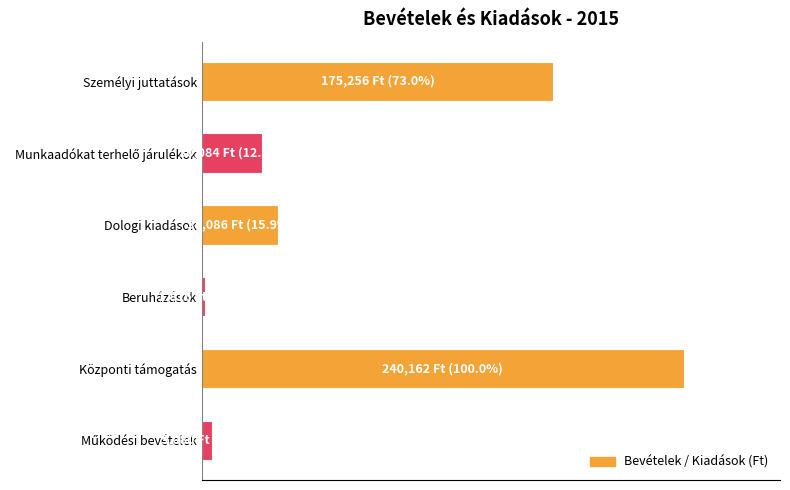

Are the bars horizontal?

Yes